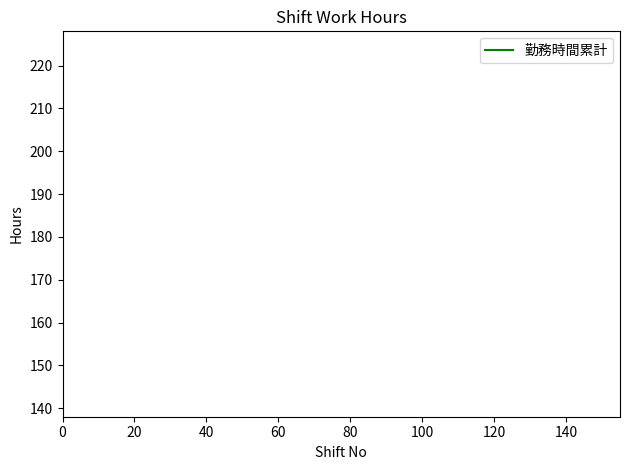

True or false: the data has more than 0 interior local peaks.

False